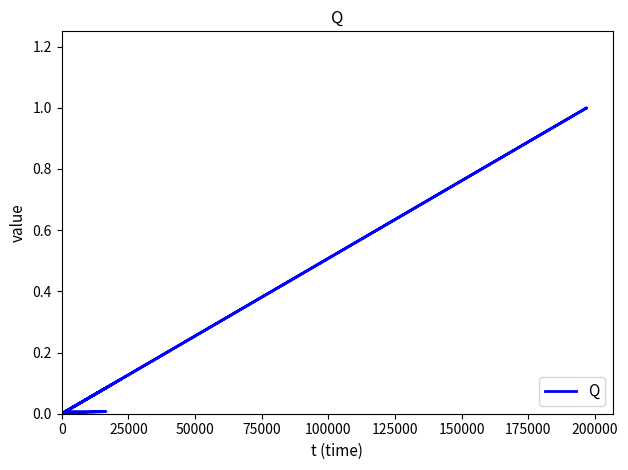

How many positive values are there?

12